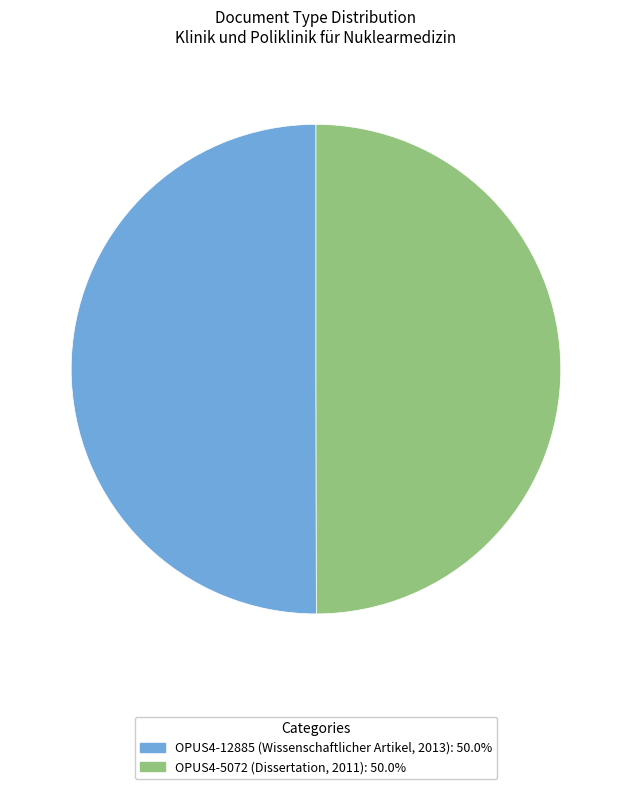

Combined, do OPUS4-5072 (Dissertation, 2011): 50.0% and OPUS4-12885 (Wissenschaftlicher Artikel, 2013): 50.0% account for over 50%?

Yes